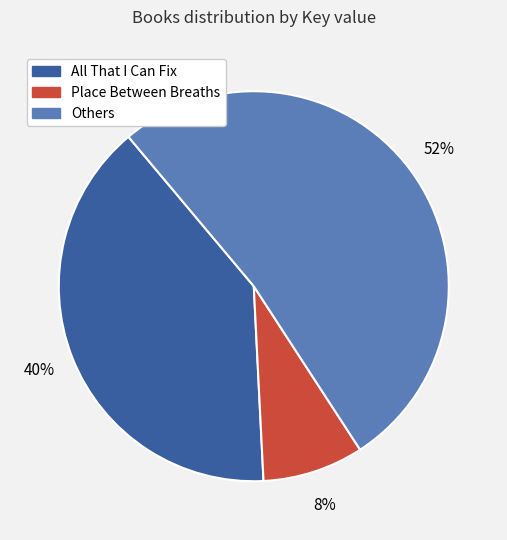

Which slice is the smallest?

Place Between Breaths